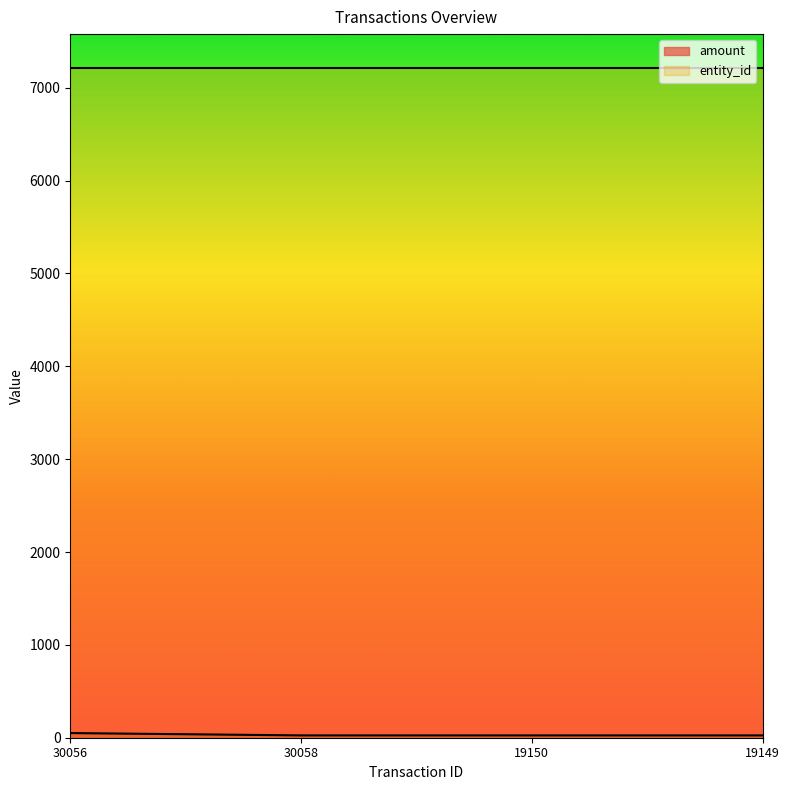

What is the minimum value shown in the chart?

25